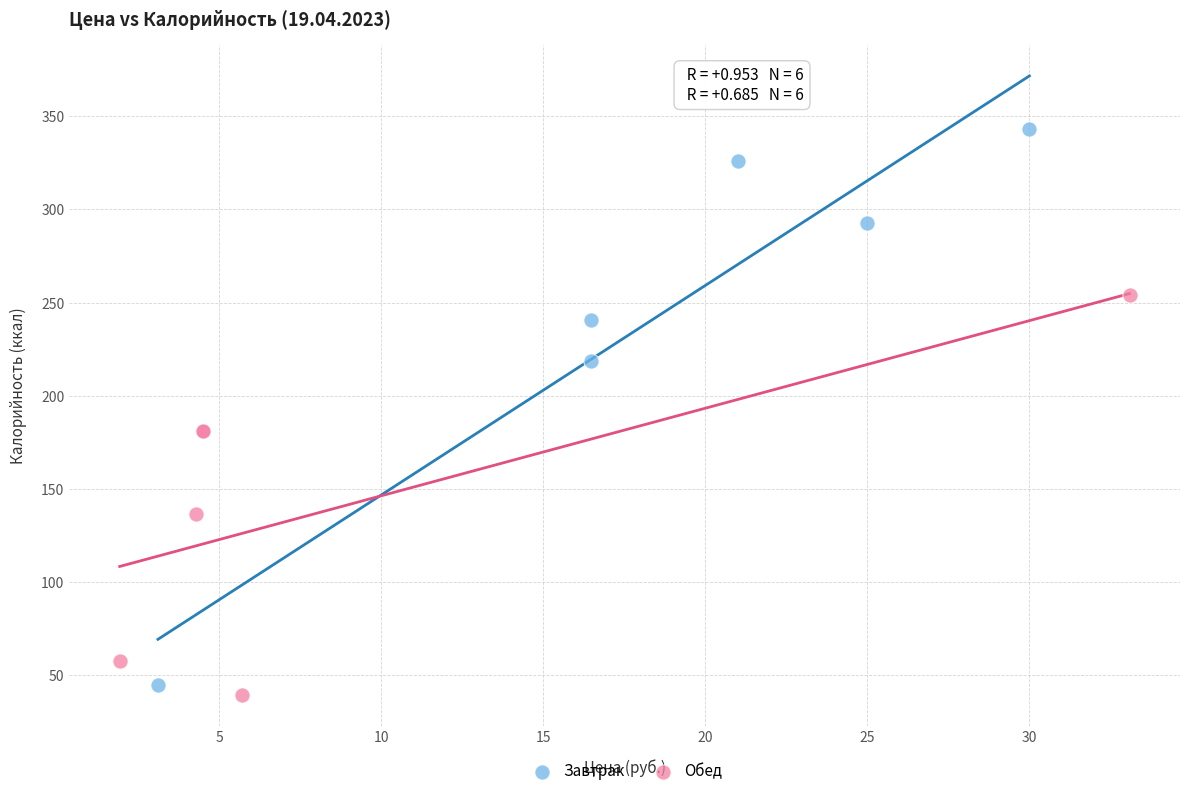

What are all the series names shown in the legend?

Завтрак, Обед